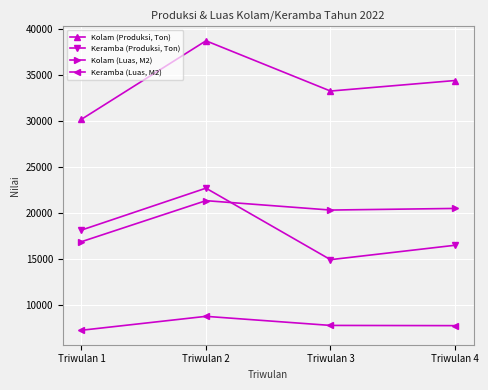

What is the value of the Kolam (Produksi, Ton) point at the 4th from the left?

34377.0